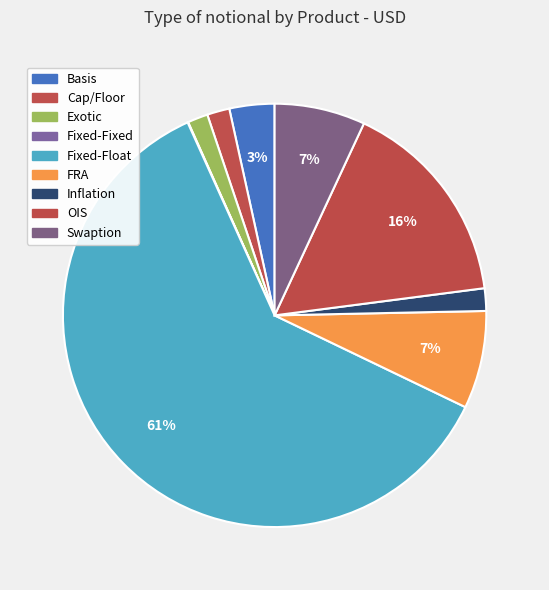

Which slice is the smallest?

Fixed-Fixed